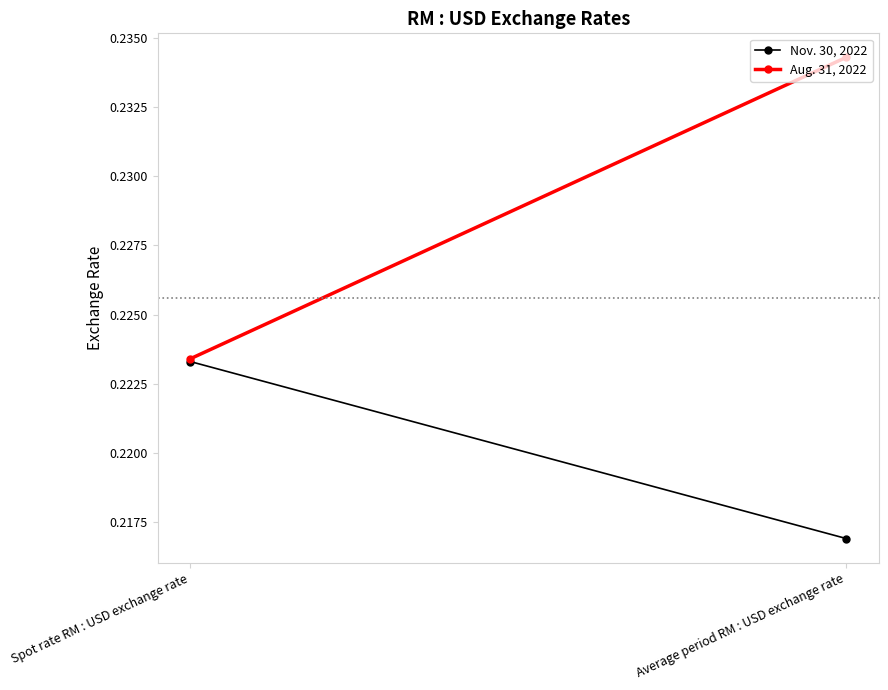

At which category does the chart reach its minimum across all series?

Average period RM : USD exchange rate